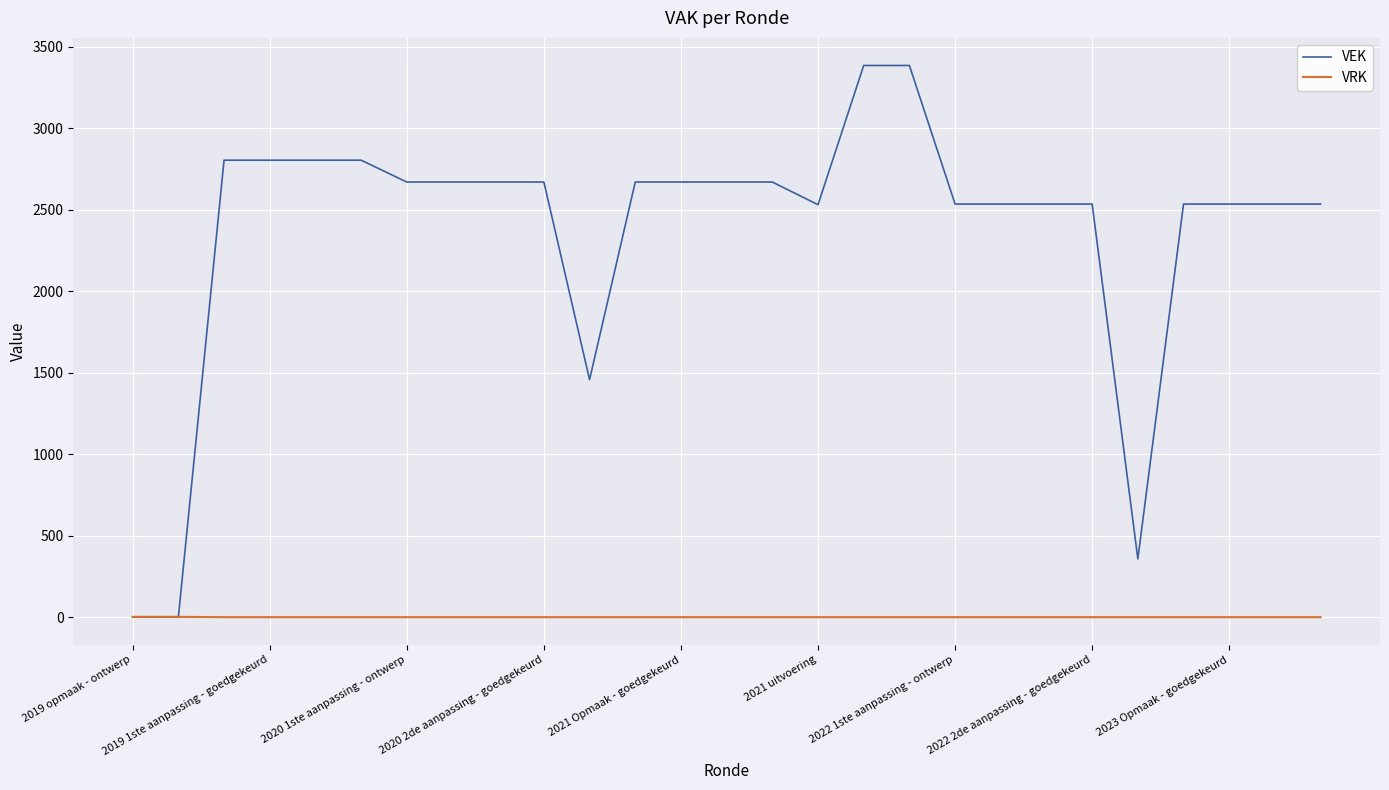

What are all the series names shown in the legend?

VEK, VRK